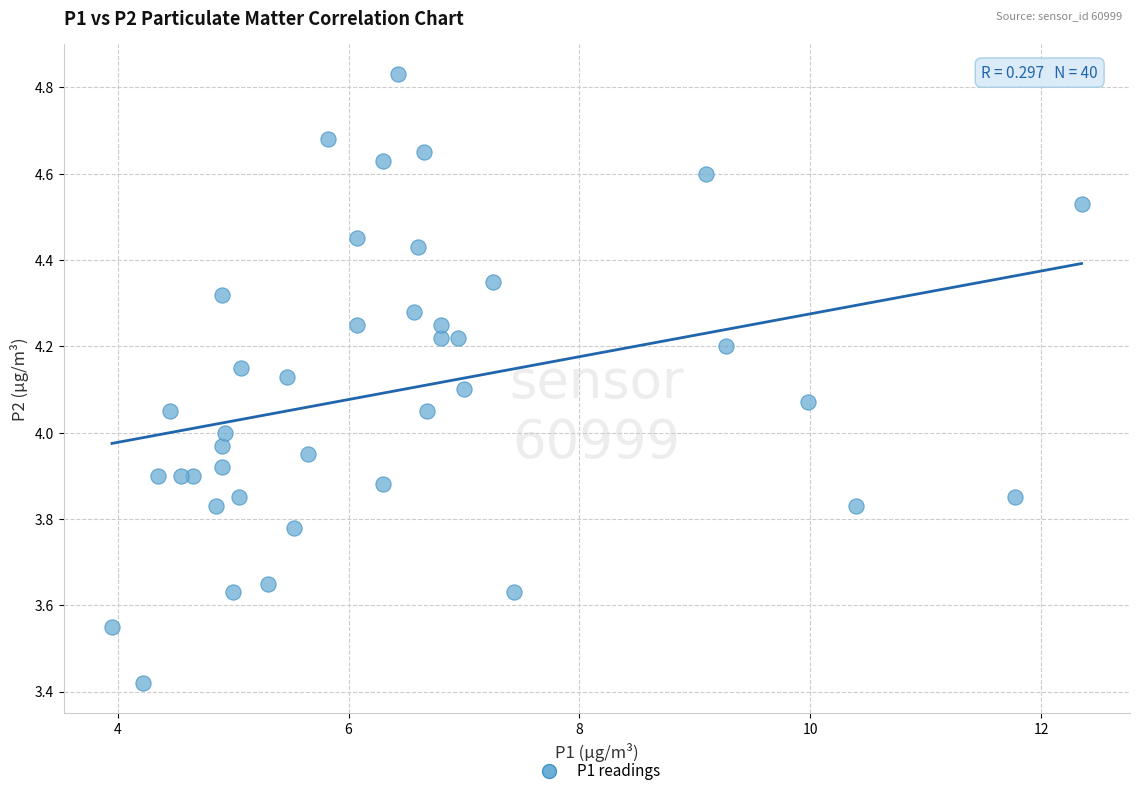

What is the range of X values (max minus min)?

8.4